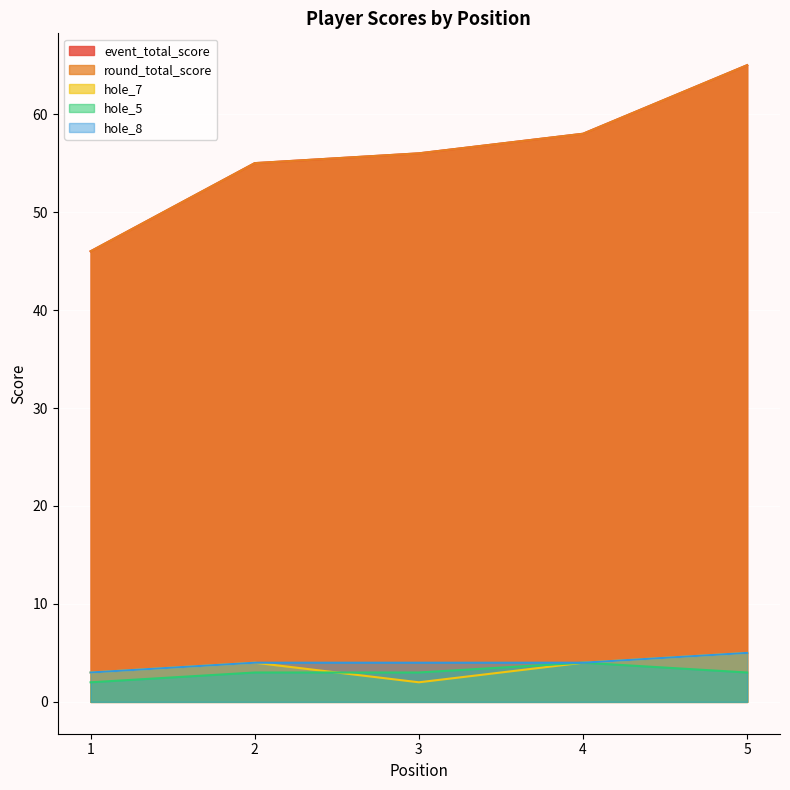

True or false: round_total_score and hole_5 intersect in this chart.

False